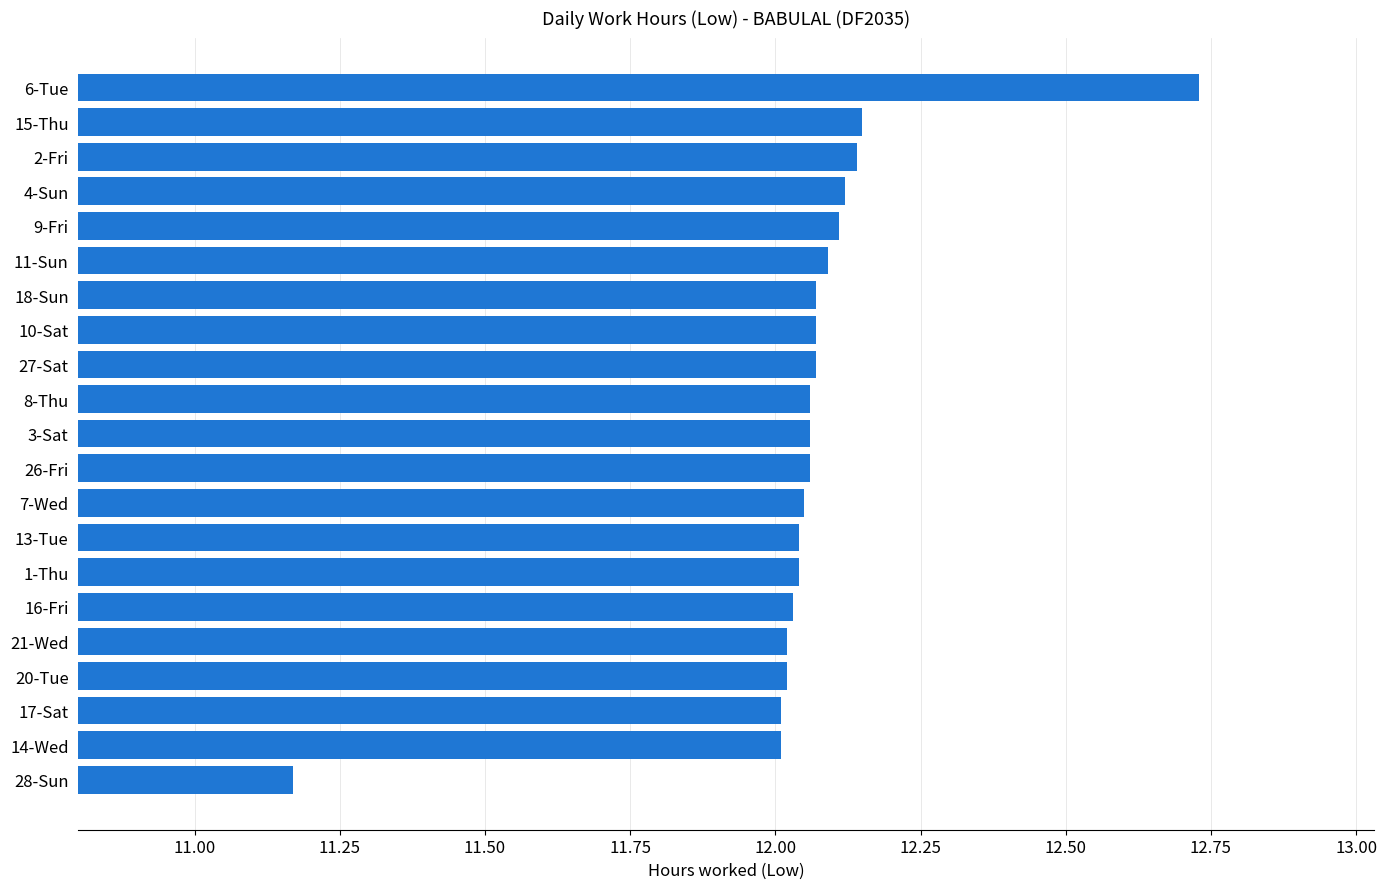

The value at 6-Tue is 18.1. True or false?

False